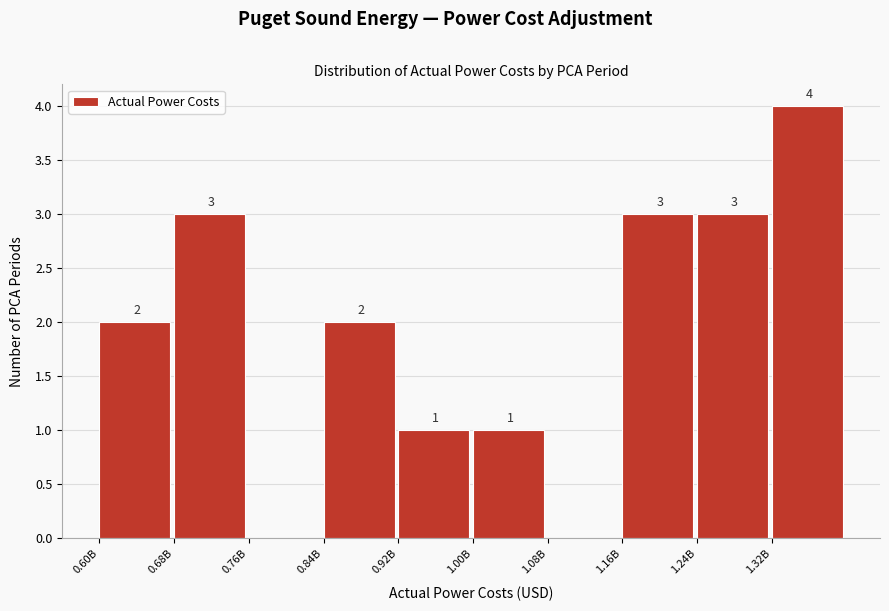

Reading left to right, what are all the values shown in this chart?

0.60B=2	0.68B=3	0.76B=0	0.84B=2	0.92B=1	1.00B=1	1.08B=0	1.16B=3	1.24B=3	1.32B=4